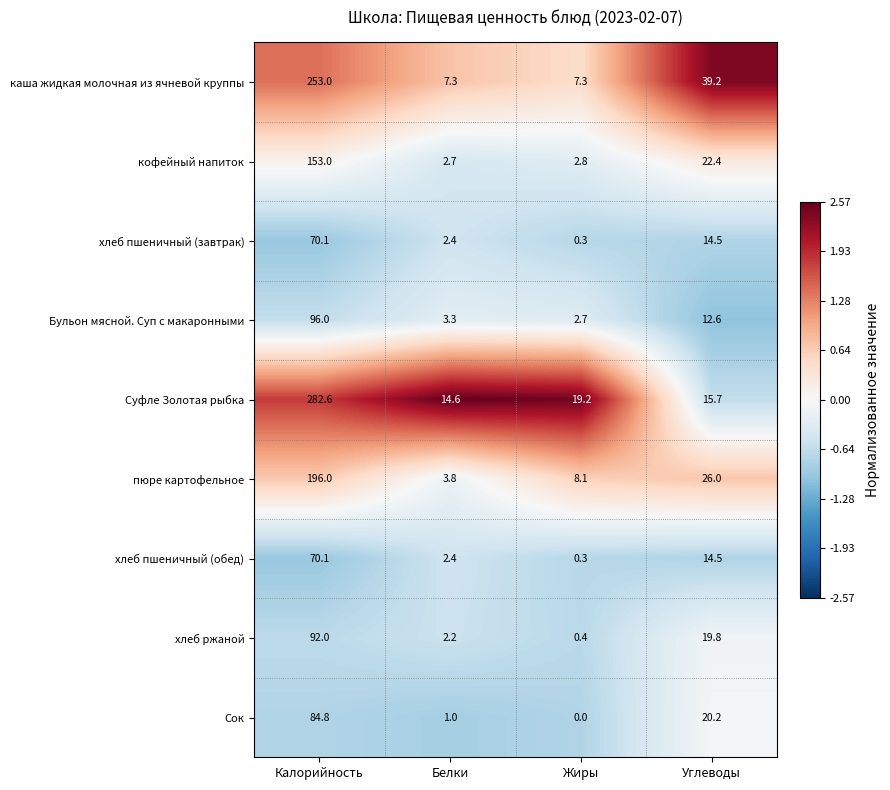

Which label corresponds to the largest value in the chart?

Калорийность